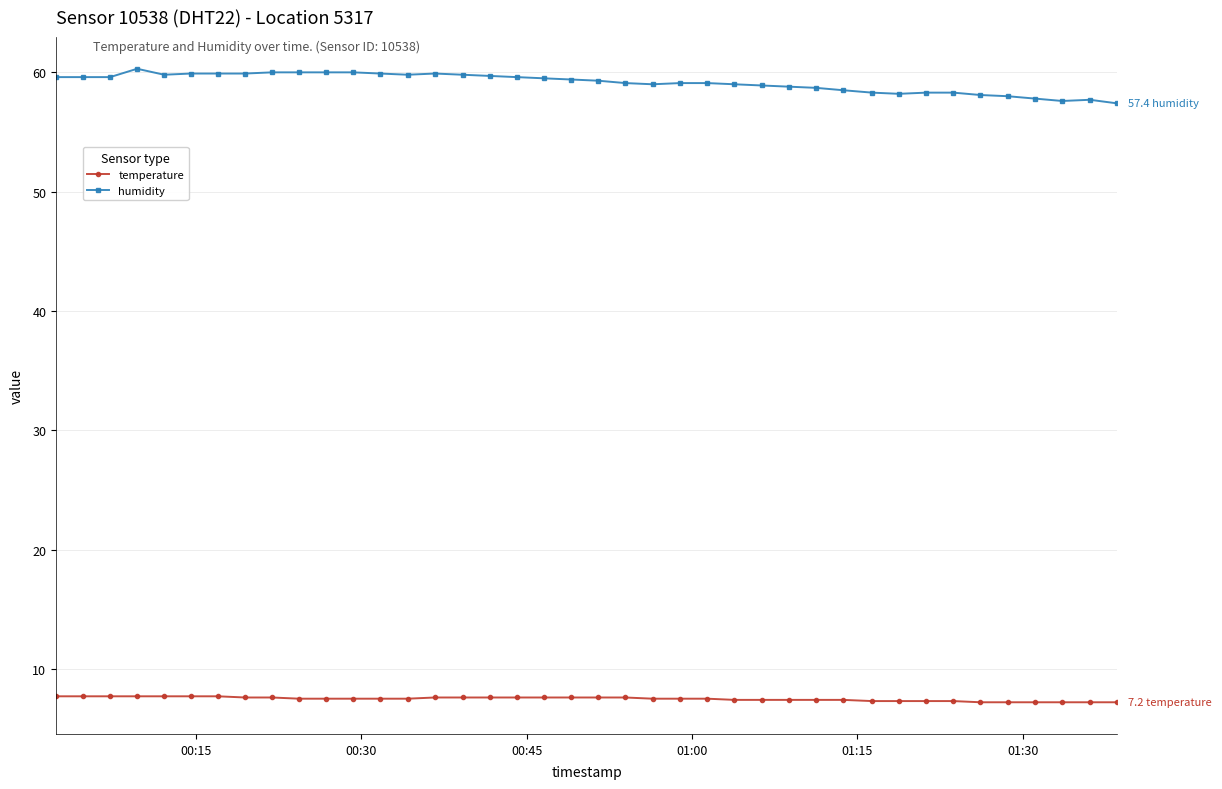

Rank the series by their average value, from highest to lowest.

humidity, temperature